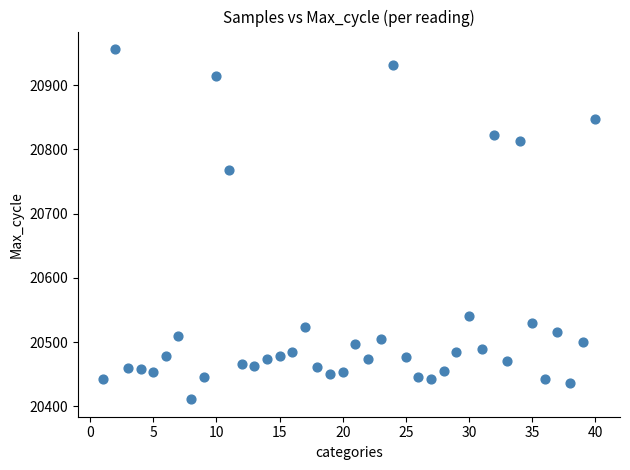

What Y value in the scatter plot is closest to 20683?

20767